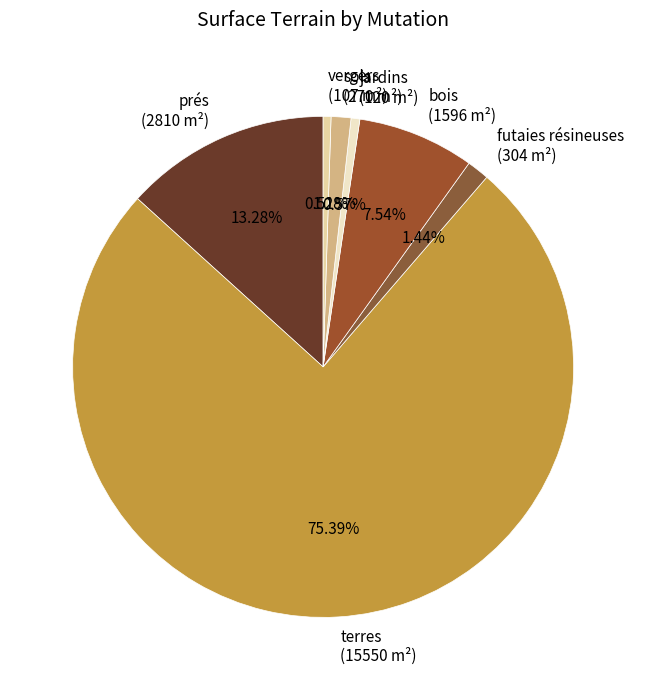

Does any single category account for the majority?

Yes